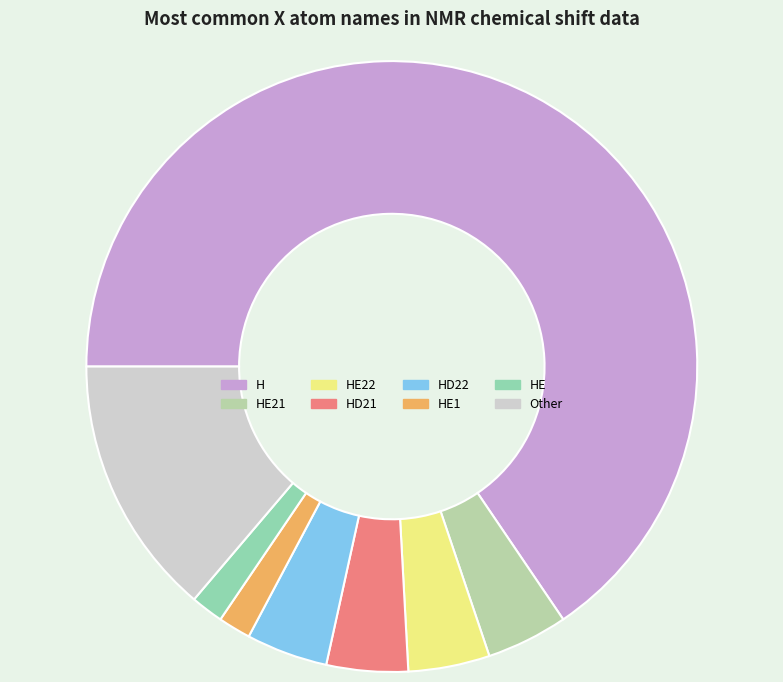

What is the ratio of the value at HE1 to the value at HE21?

0.4